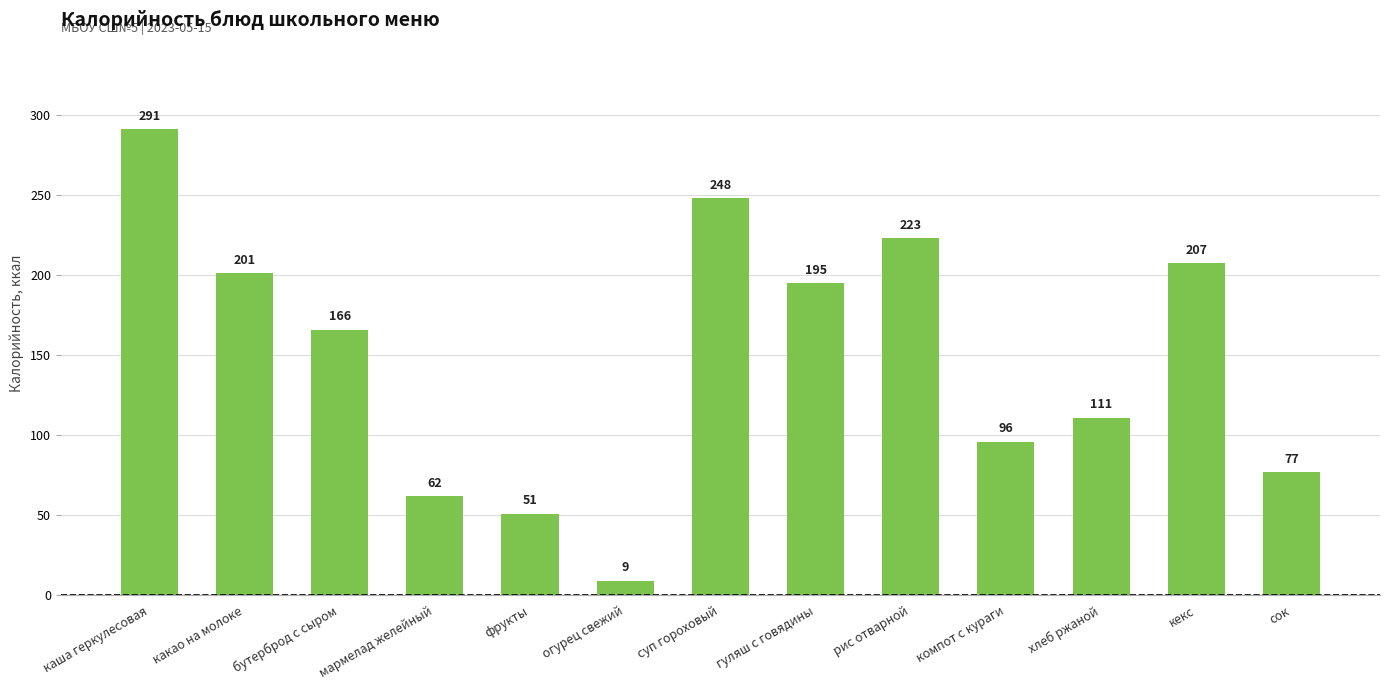

Are the bars grouped side by side (vs. stacked)?

No